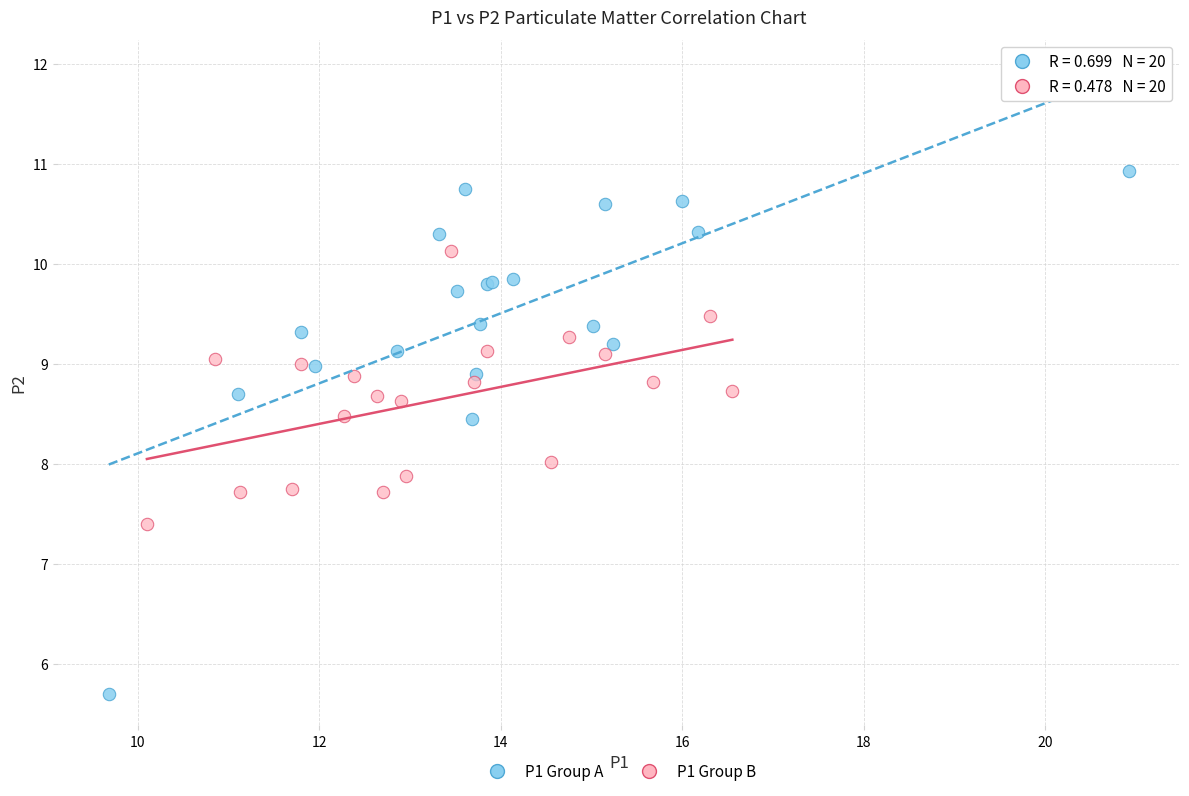

Which series contains the highest Y value?

P1 Group A